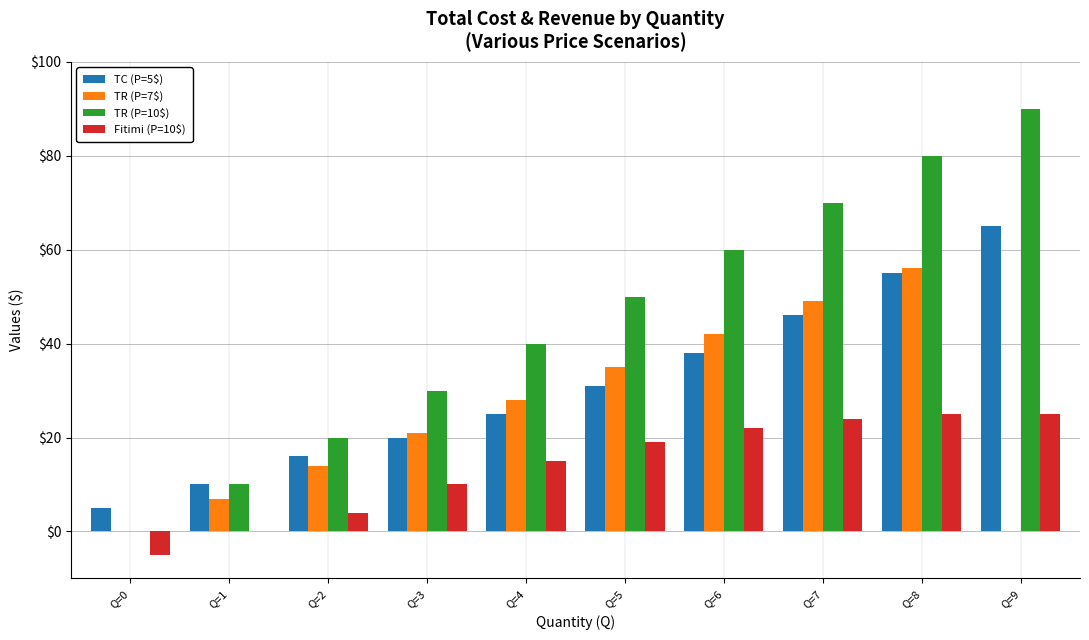

Which series has the widest spread of values?

TR (P=10$)